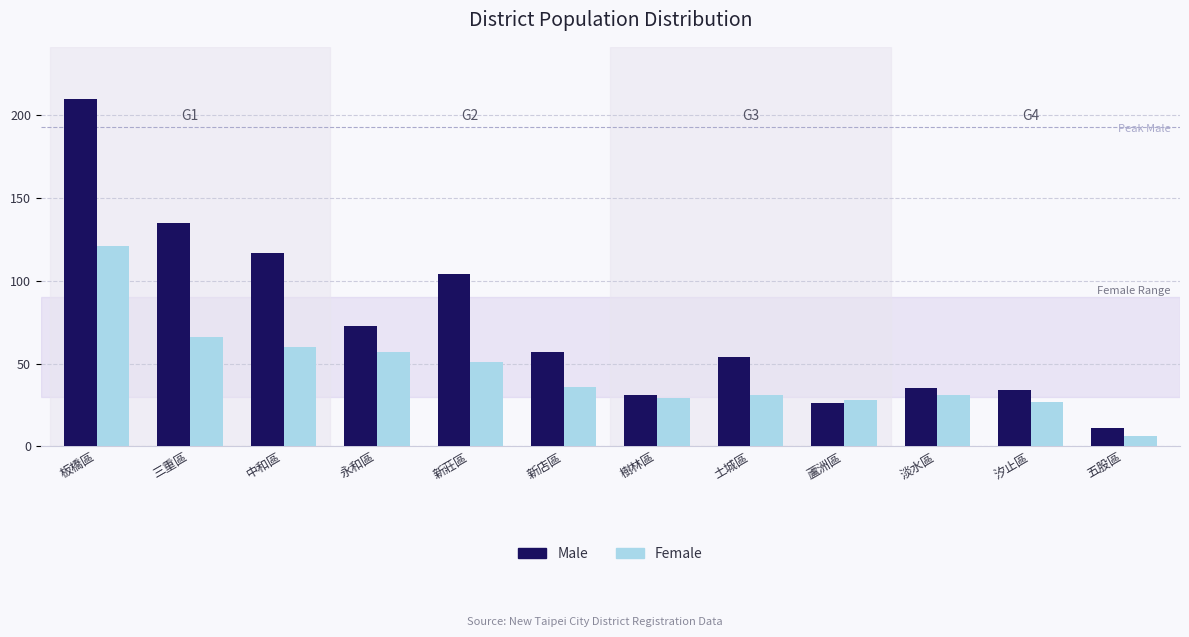

What is the sum of the Male values at 三重區 and 永和區?

208